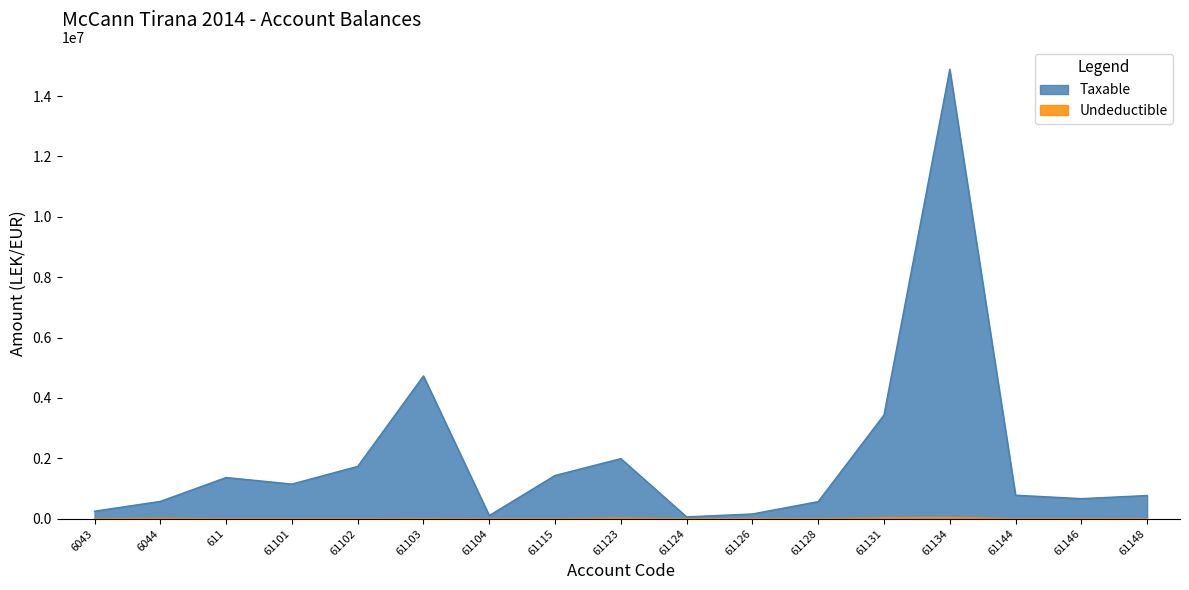

What is the maximum value shown in the chart?

14887859.8